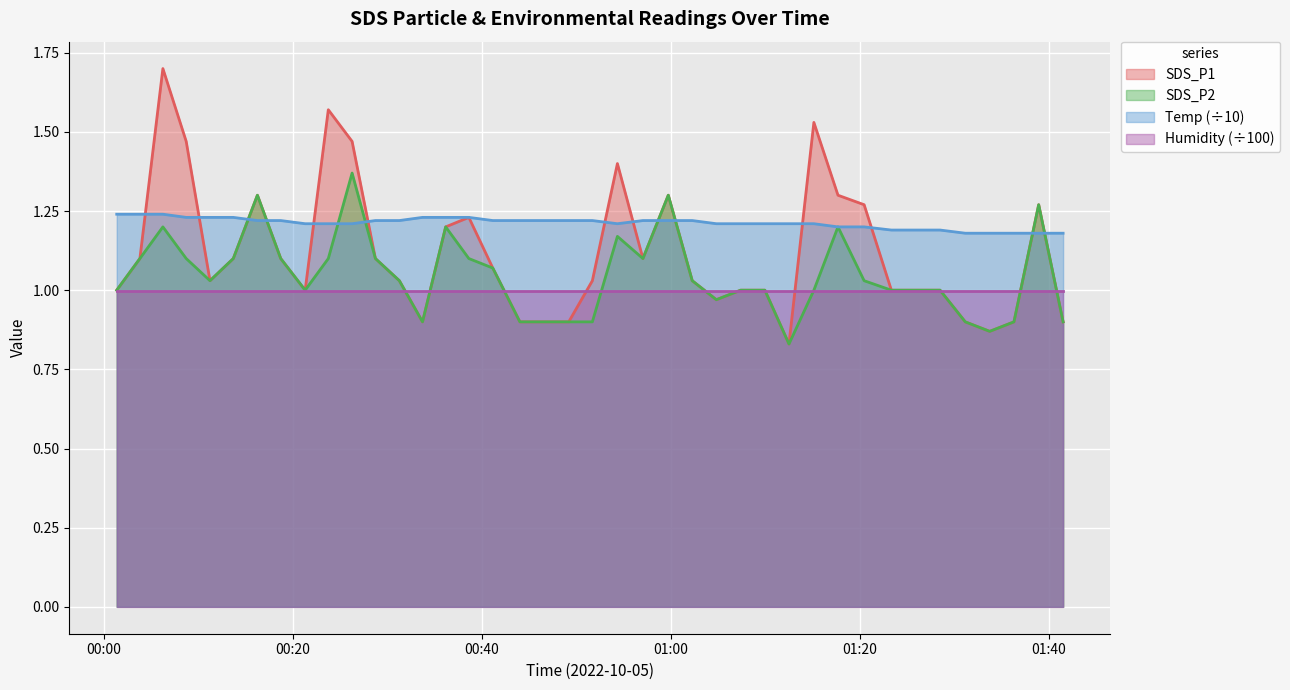

Which series has the largest total across all categories?

Temp (÷10)